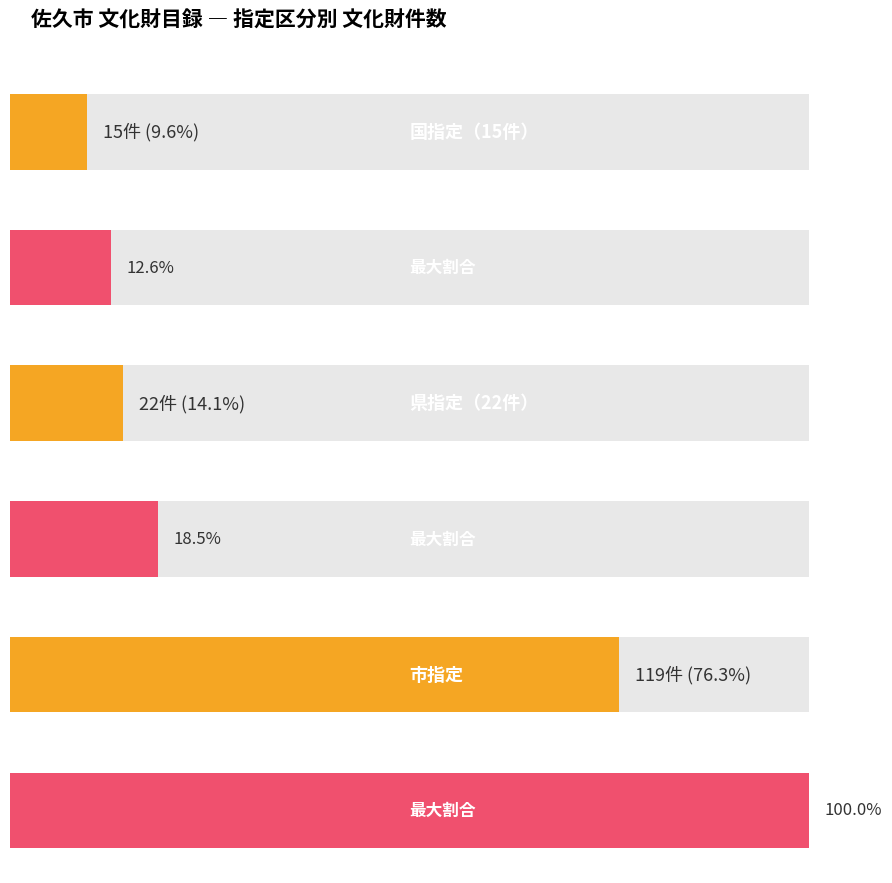

How many values in the 国指定 series are below 22?

1